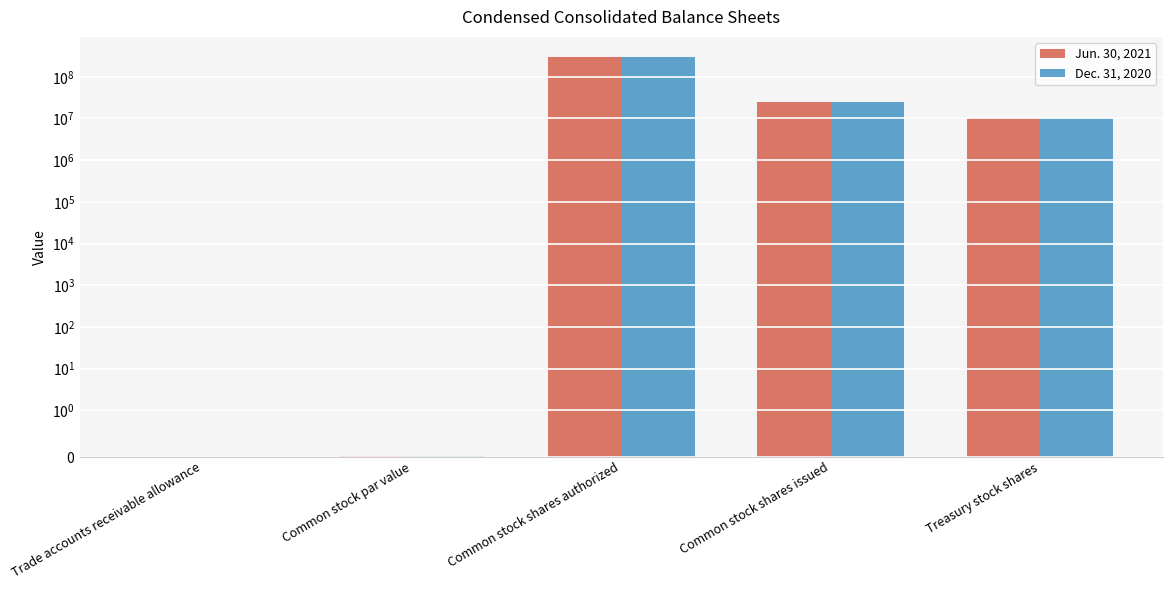

How many data points in Jun. 30, 2021 are less than 10088000?

2